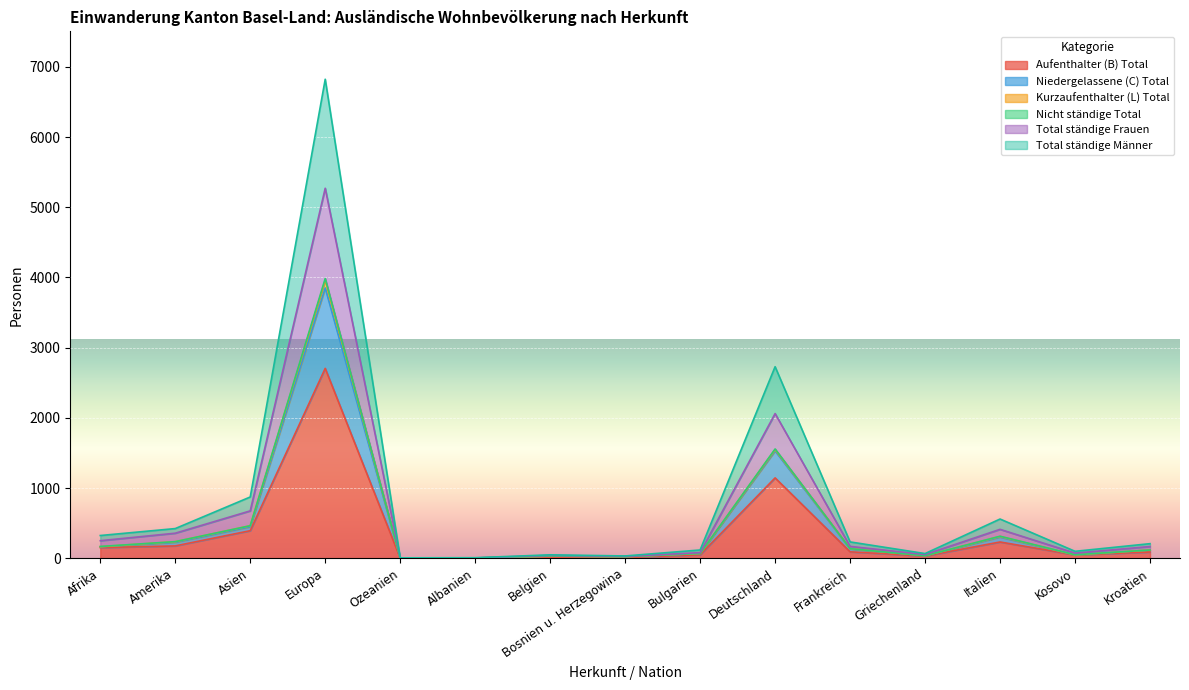

How many lines are shown in the chart?

6